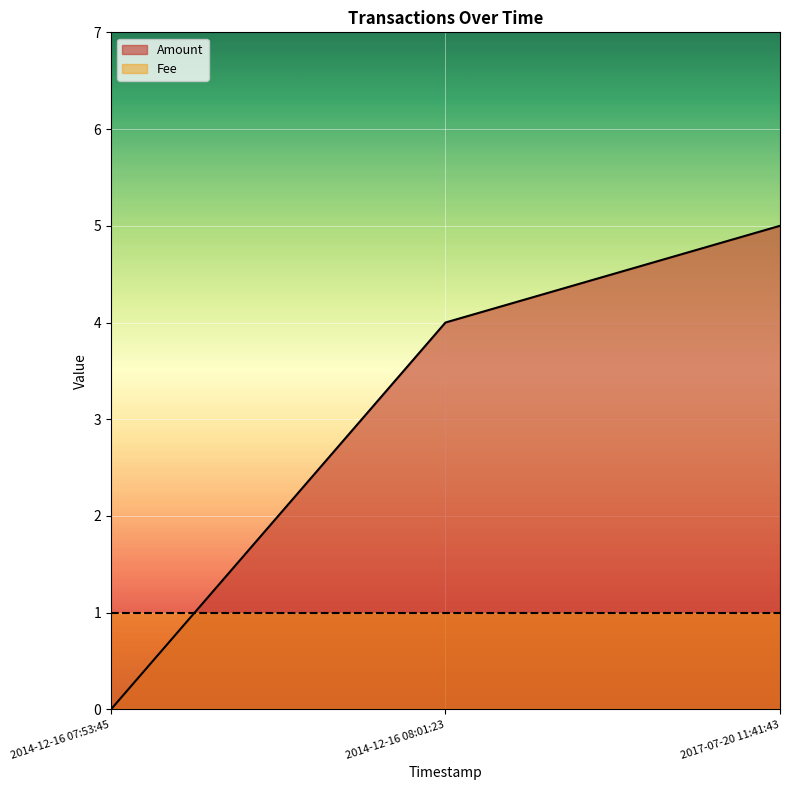

How many positive values are there?

2